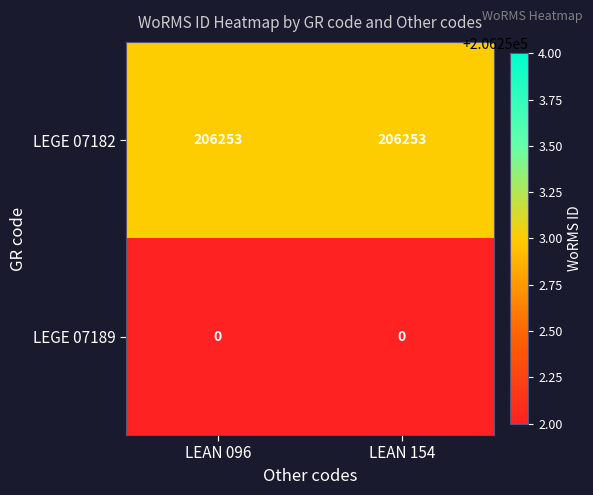

List the series in order of their peak value, highest first.

LEGE 07182, LEGE 07189